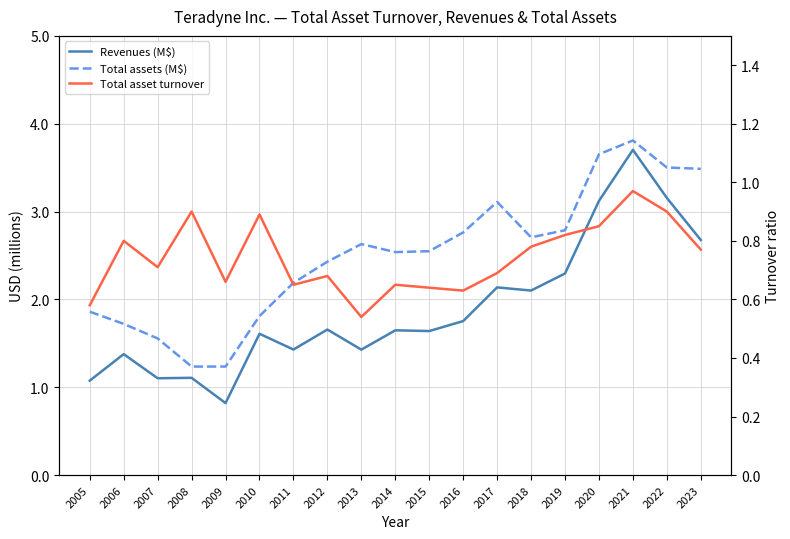

What is the difference between the Total assets (M$) values at 2006 and 2020?

1.9